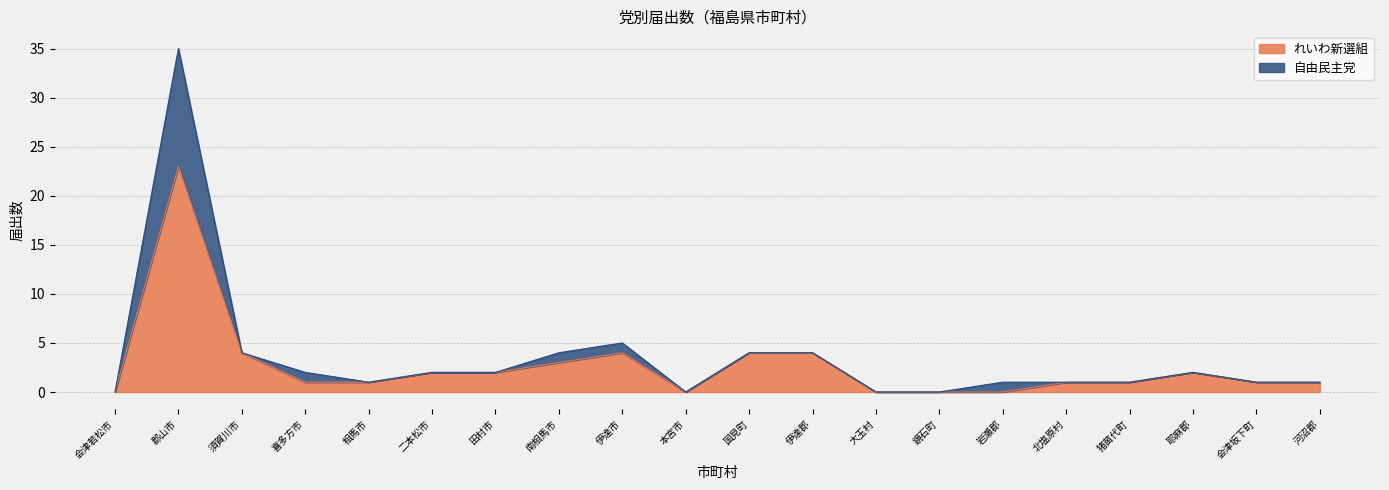

What is the label of the 7th point from the right?

鏡石町